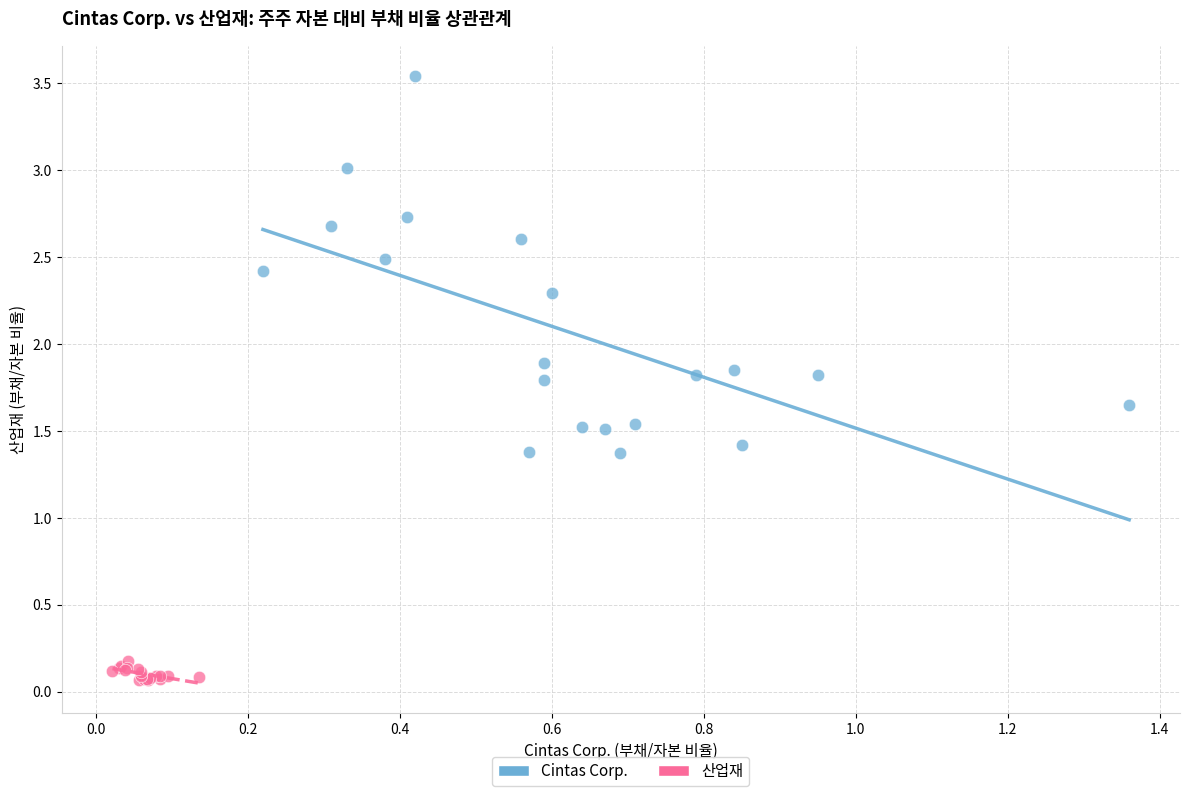

Which series reaches the maximum Y coordinate?

Cintas Corp.